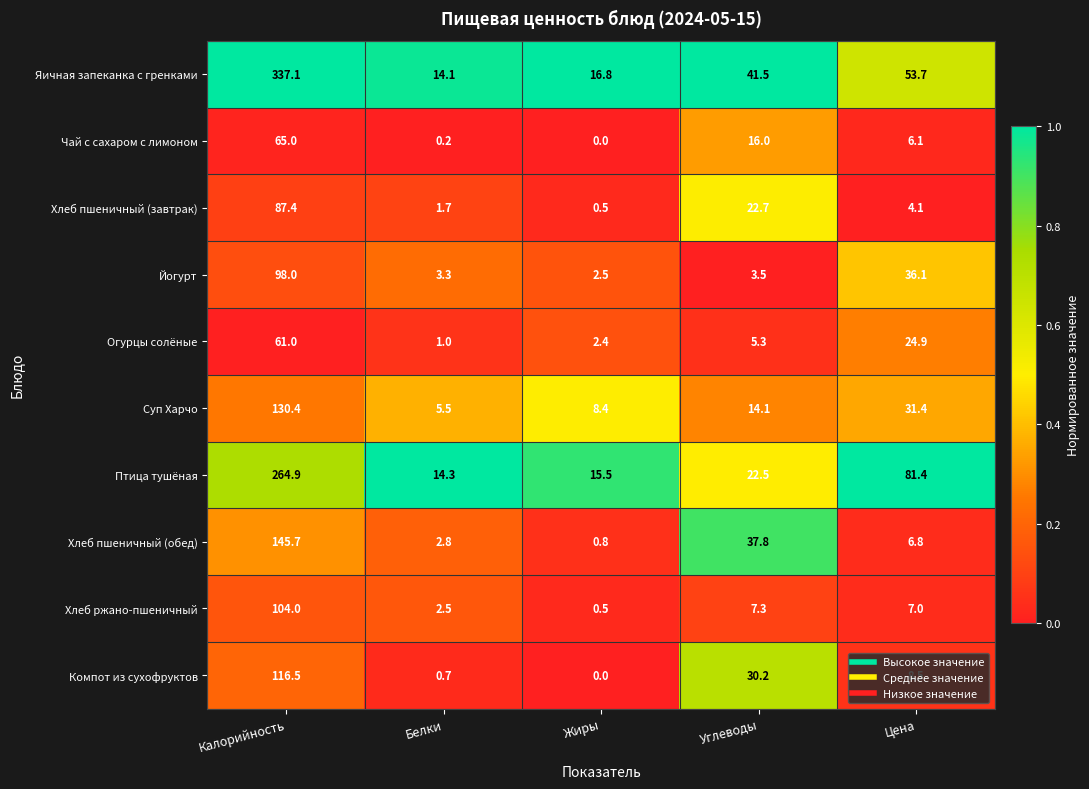

What is the difference between the Хлеб пшеничный (обед) values at Белки and Углеводы?

35.0